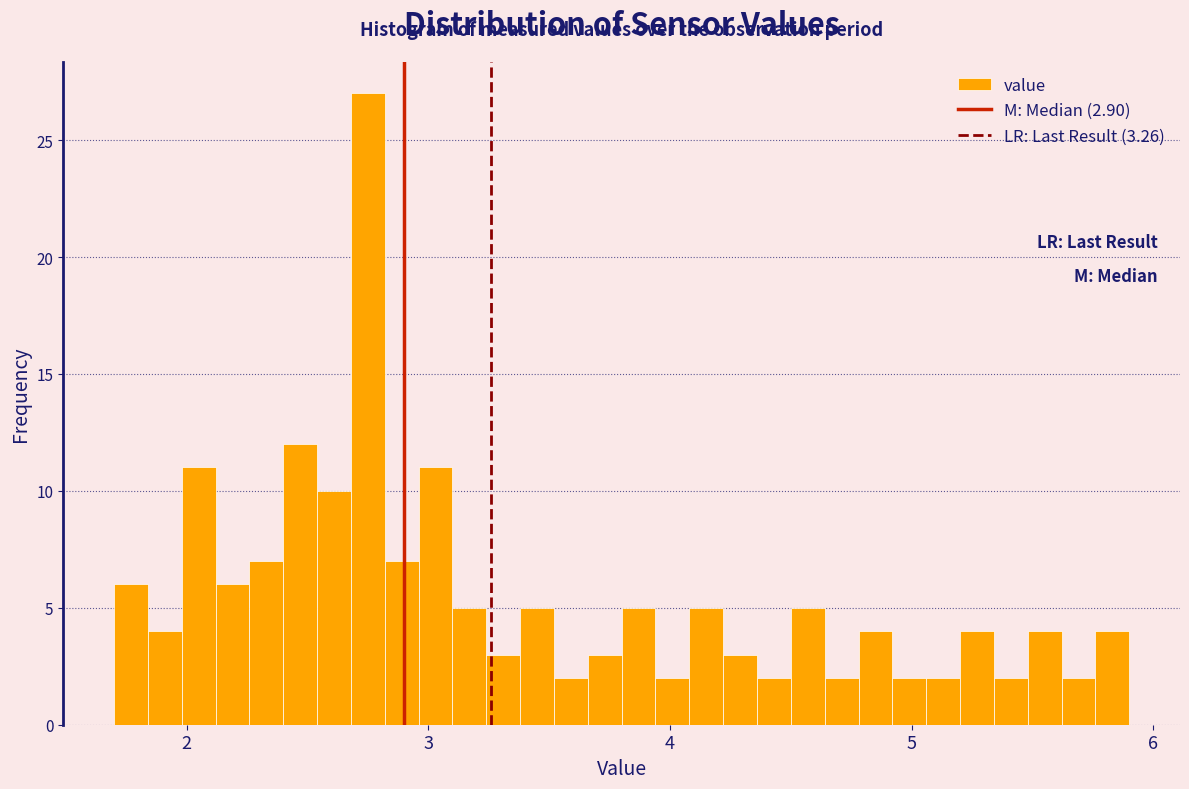

Around what value on the x-axis is the tallest bar? Give the approximate position of its centre, as read against the axis.

2.8